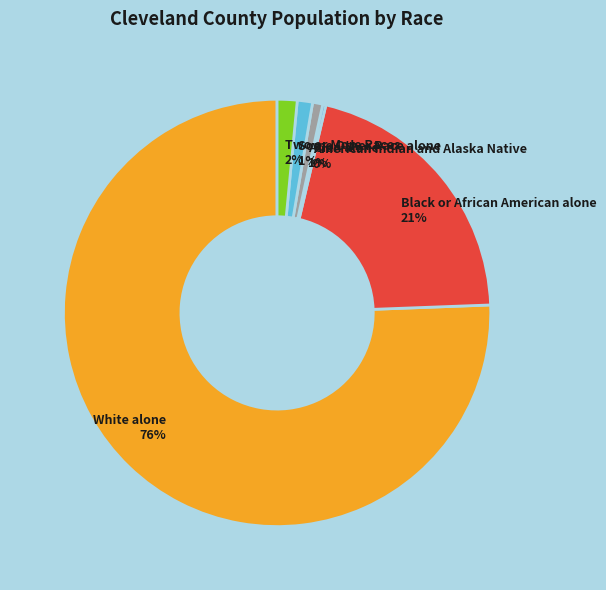

To the nearest percent, what is the difference between the largest and smallest slice percentages?

75%